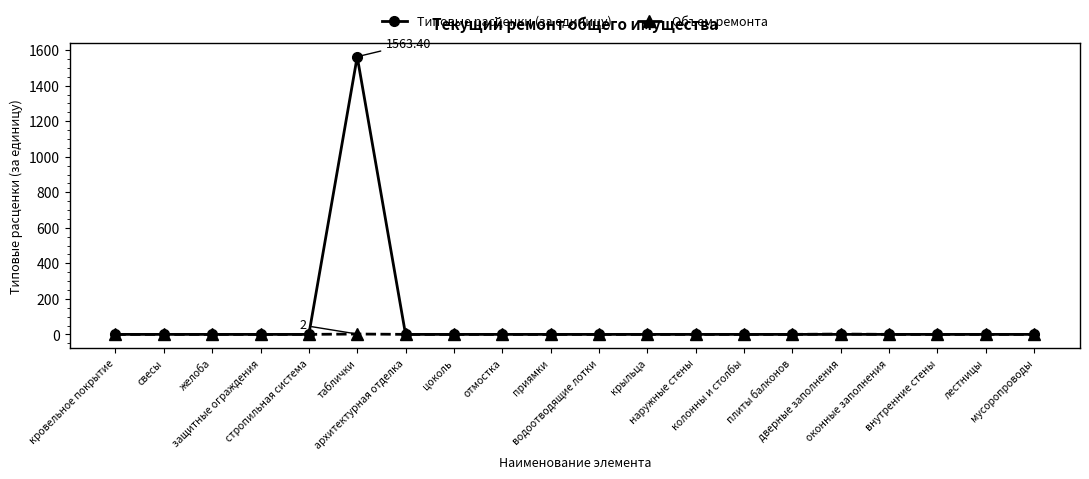

List the series in order of their overall mean, lowest first.

Объем ремонта, Типовые расценки (за единицу)